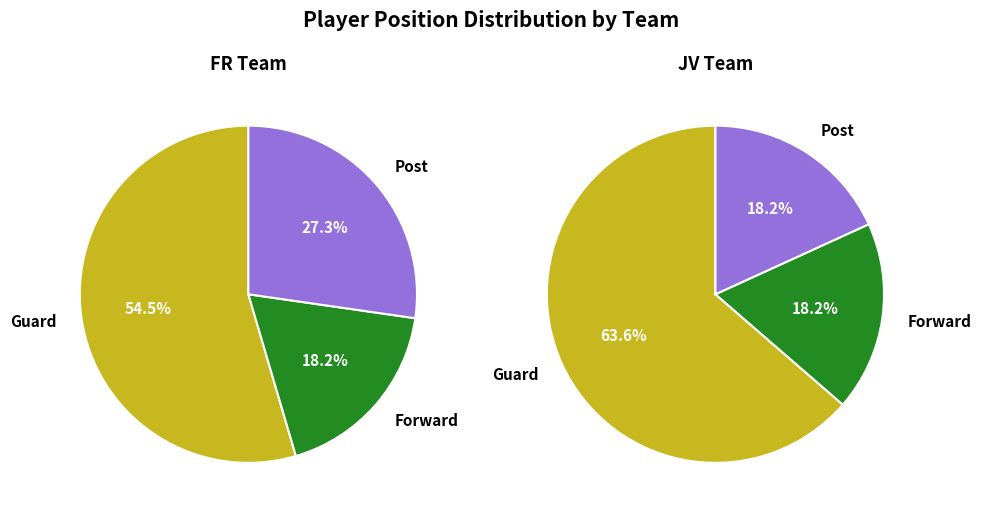

Rank the series by their average value, from lowest to highest.

FR, JV